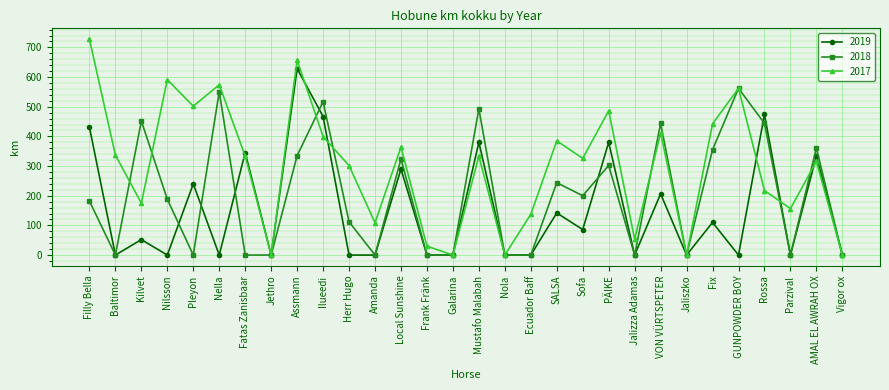

At which category is the sum across all series the highest?

Assmann